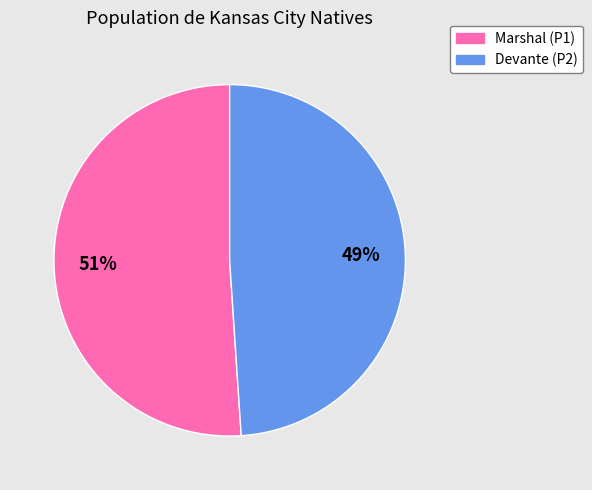

What percentage is the Marshal slice, to the nearest percent?

51%